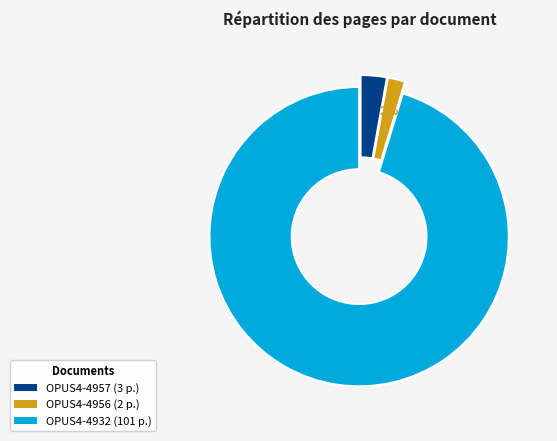

What is the majority slice?

OPUS4-4932